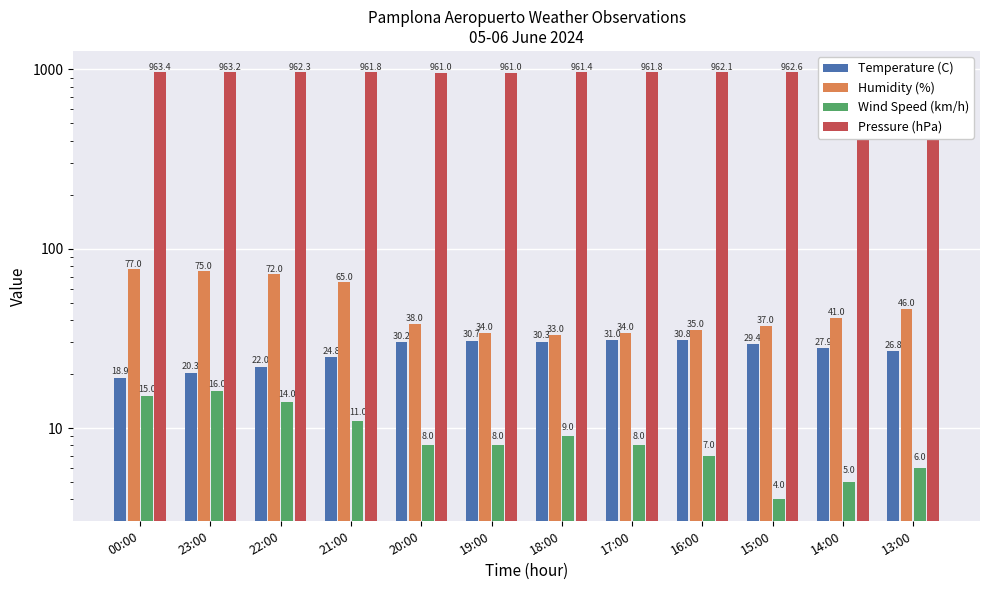

What is the difference between the maximum and minimum values in the Temperature (C) series?

12.1